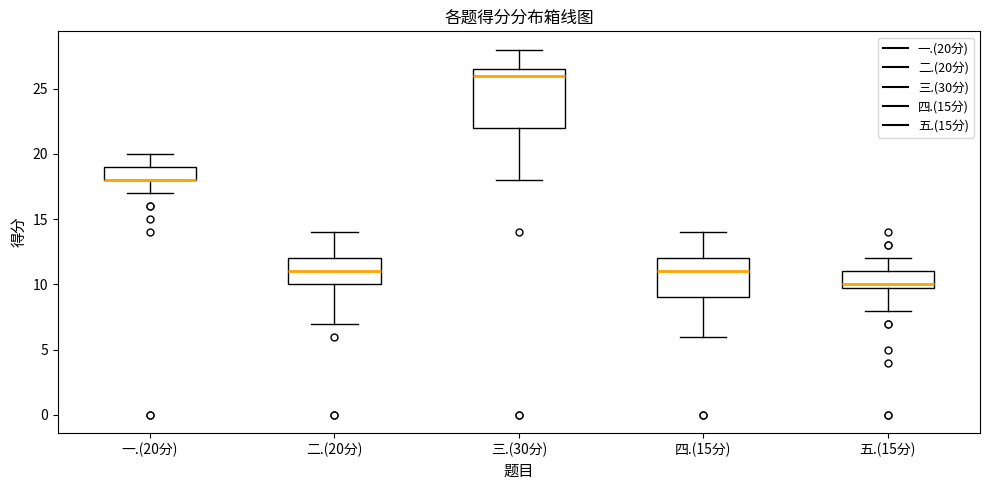

Reading left to right, read every box against the y-axis: the position of its median line, the range the box covers, and the ends of its whiskers. The values are not printed on the chart, so give them approximately, as read against the axis.

一.(20分): median 18.0 (drawn on the box's lower edge), box 18.0 to 19.0, whiskers 17.0 to 20.0
二.(20分): median 11.0, box 10.0 to 12.0, whiskers 7.0 to 14.0
三.(30分): median 26.0, box 22.0 to 26.5, whiskers 18.0 to 28.0
四.(15分): median 11.0, box 9.0 to 12.0, whiskers 6.0 to 14.0
五.(15分): median 10.0 (just above the box's lower edge), box 10.0 to 11.0, whiskers 8.0 to 12.0